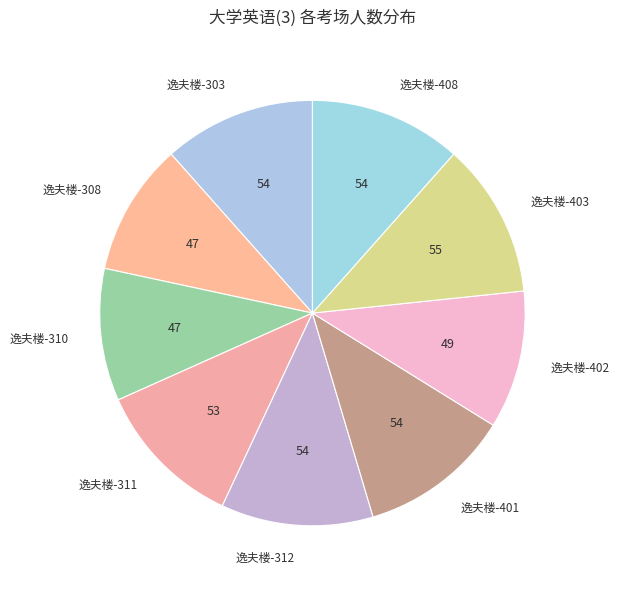

Is the sum of 逸夫楼-402 and 逸夫楼-401 greater than half?

No